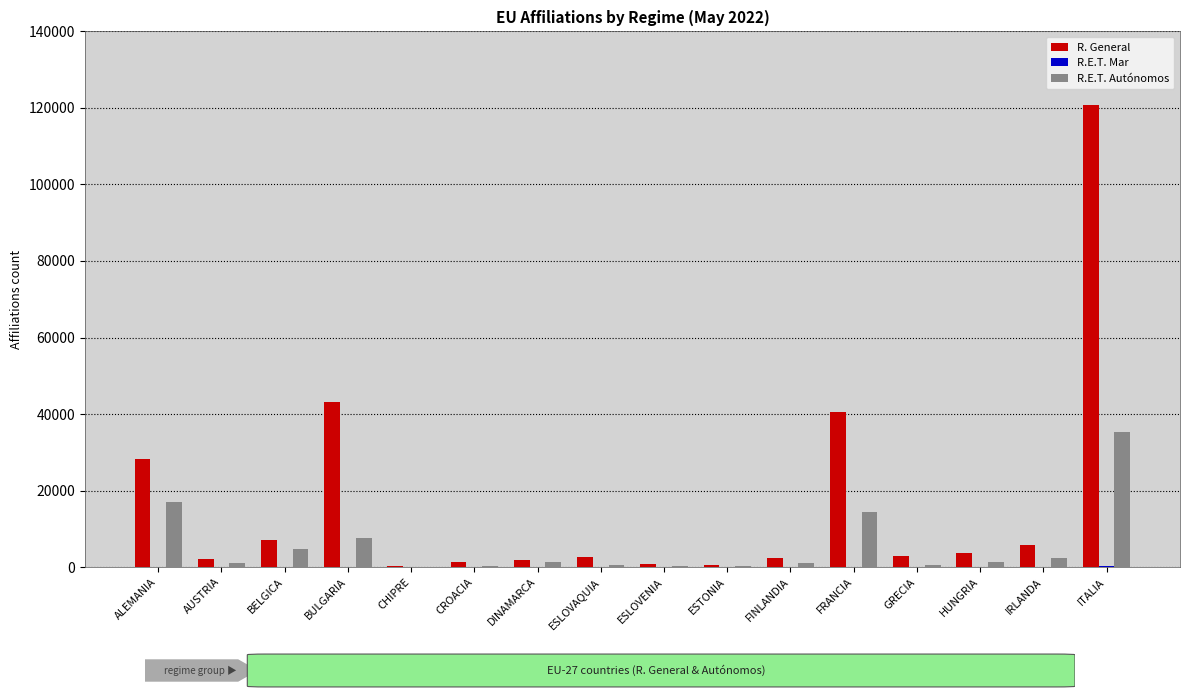

At which label does R. General first exceed 2971?

ALEMANIA